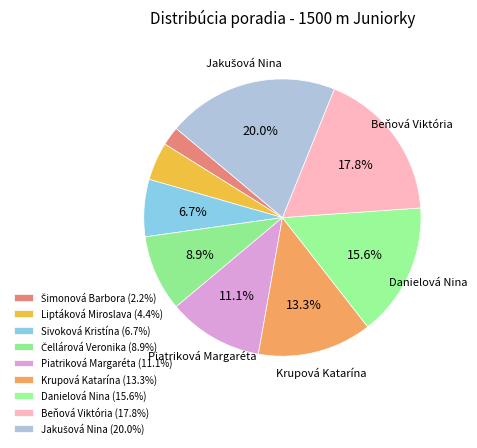

Is Danielová Nina the majority of the pie?

No